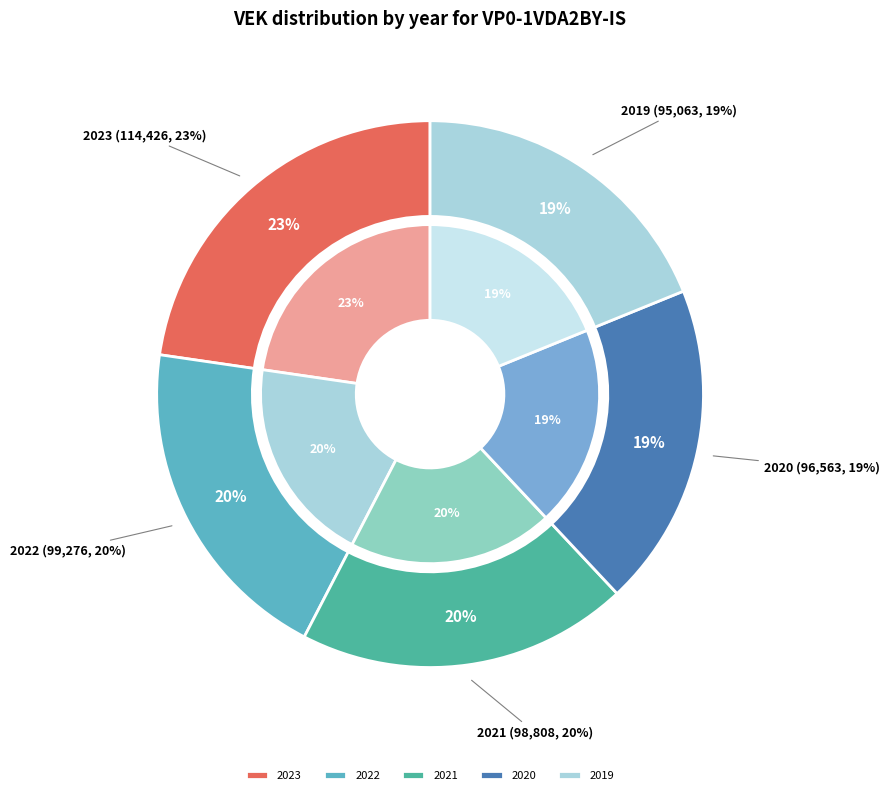

Is the sum of 2023 and 2020 greater than half?

No